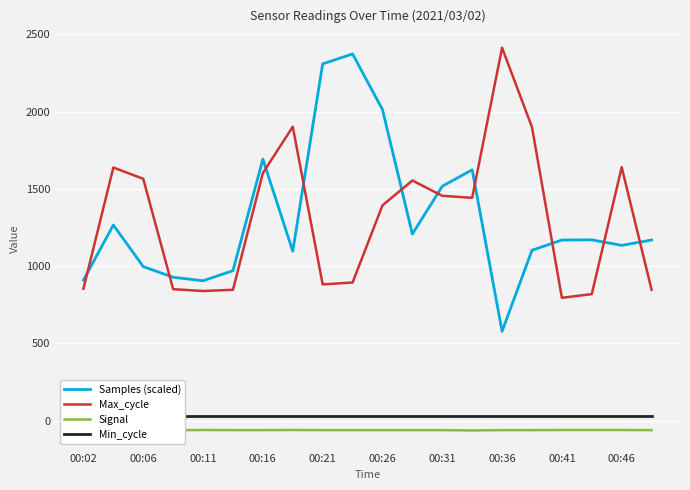

Which series has the largest total across all categories?

Max_cycle